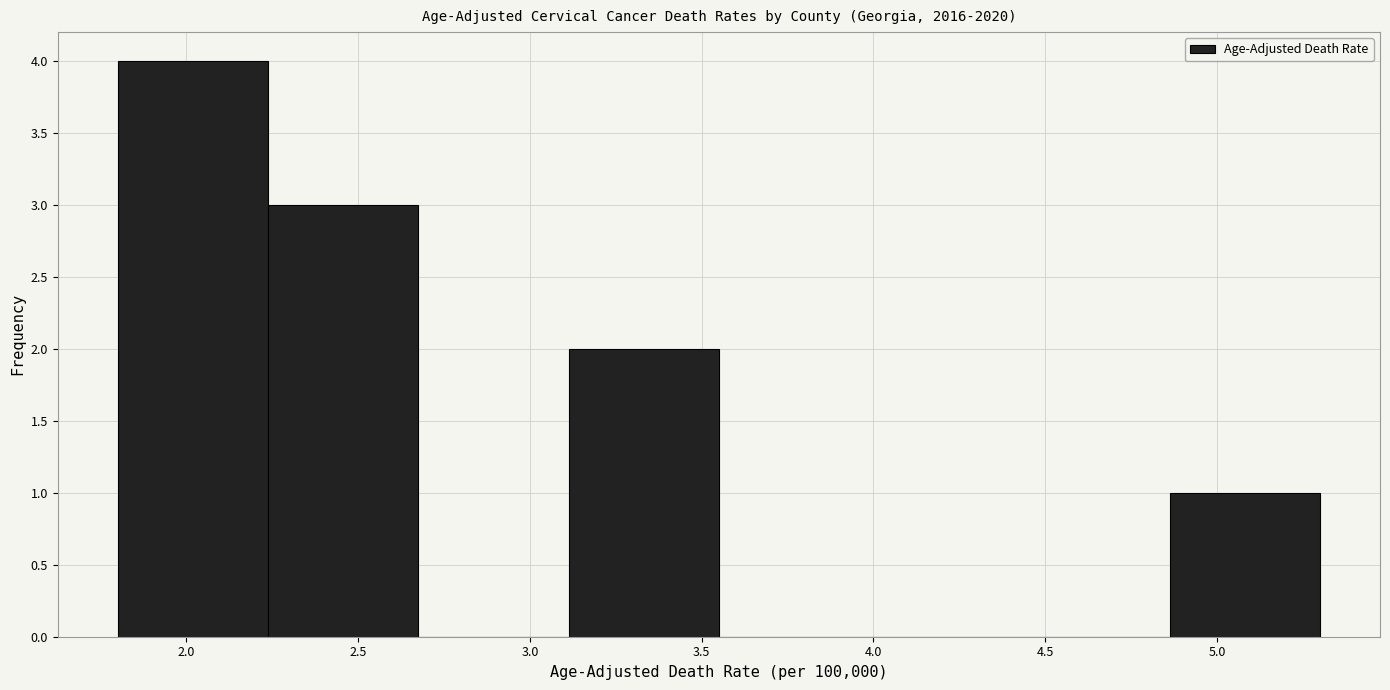

Reading left to right, list every bar in this chart as the range it spans on the x-axis followed by its height. Neither the bar edges nor the heights are printed on the chart, so give them approximately, as read against the axes.

1.80 to 2.25: 4
2.25 to 2.70: 3
2.70 to 3.10: 0
3.10 to 3.55: 2
3.55 to 4.00: 0
4.00 to 4.45: 0
4.45 to 4.85: 0
4.85 to 5.30: 1